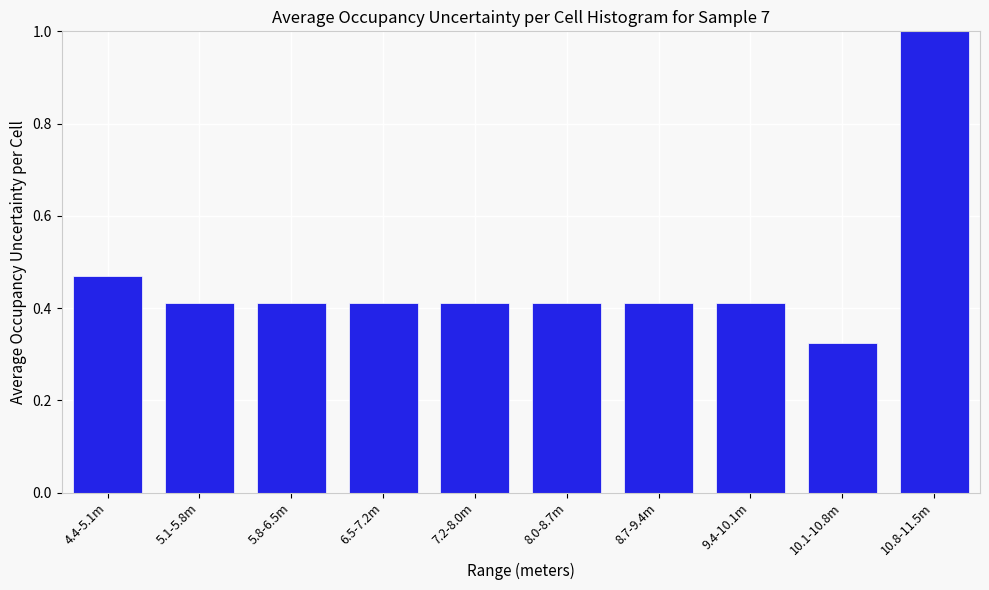

What is the change in value from 9.4-10.1m to 10.8-11.5m?

+0.6